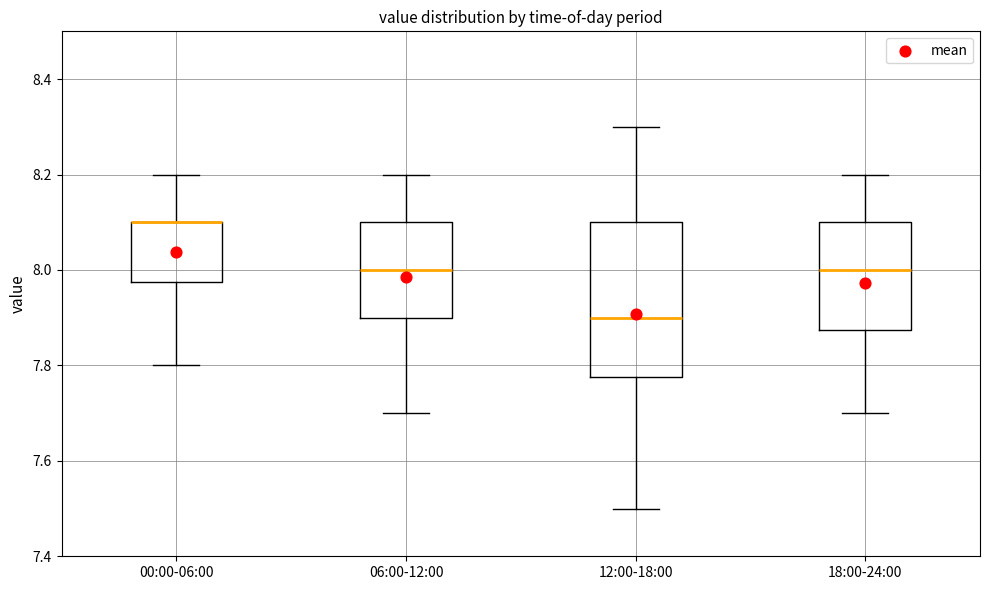

Reading left to right, transcribe this box plot: for each box, give where its median line is, the range the box spans, and where its two whiskers end, as read against the y-axis. The values are not printed on the chart, so give them approximately, as read against the axis.

00:00-06:00: median 8.10 (drawn on the box's upper edge), box 7.98 to 8.10, whiskers 7.80 to 8.20
06:00-12:00: median 8.00, box 7.90 to 8.10, whiskers 7.70 to 8.20
12:00-18:00: median 7.90, box 7.78 to 8.10, whiskers 7.50 to 8.30
18:00-24:00: median 8.00, box 7.88 to 8.10, whiskers 7.70 to 8.20